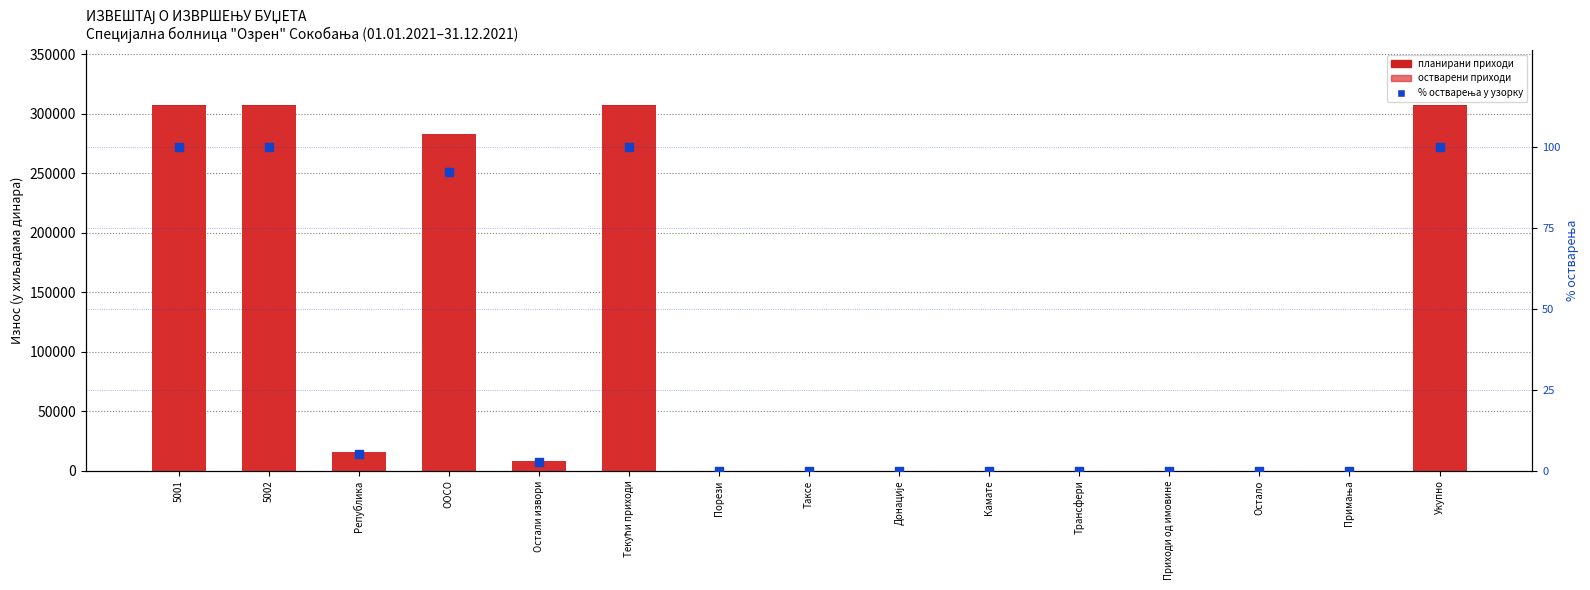

Which series has the largest Y range (max minus min)?

Износ планираних прихода и примања